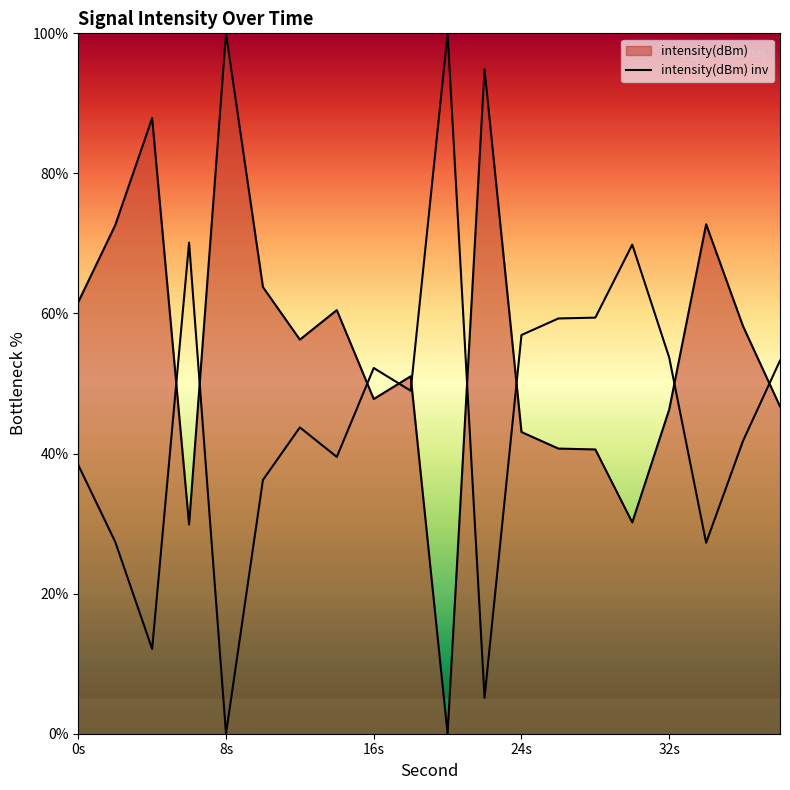

How many lines are shown in the chart?

2